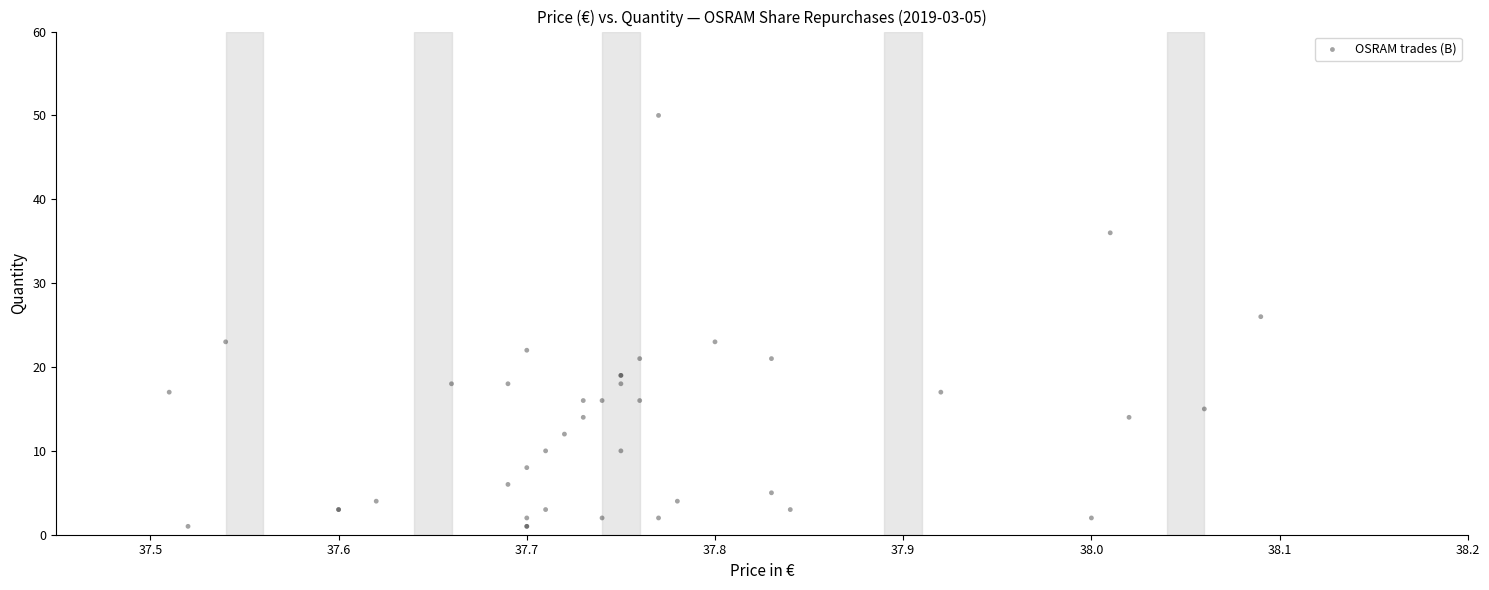

What Y value in the scatter plot is closest to 25?

26